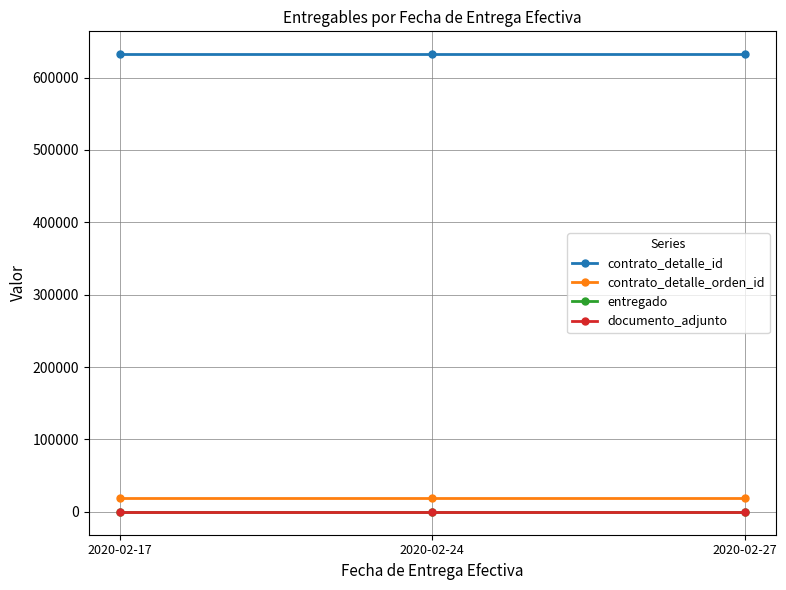

Reading right to left, what are all the values shown in this chart?

contrato_detalle_id: 2020-02-27=632242	2020-02-24=632242	2020-02-17=632242
contrato_detalle_orden_id: 2020-02-27=19687	2020-02-24=19687	2020-02-17=19687
entregado: 2020-02-27=1	2020-02-24=1	2020-02-17=1
documento_adjunto: 2020-02-27=1	2020-02-24=1	2020-02-17=1